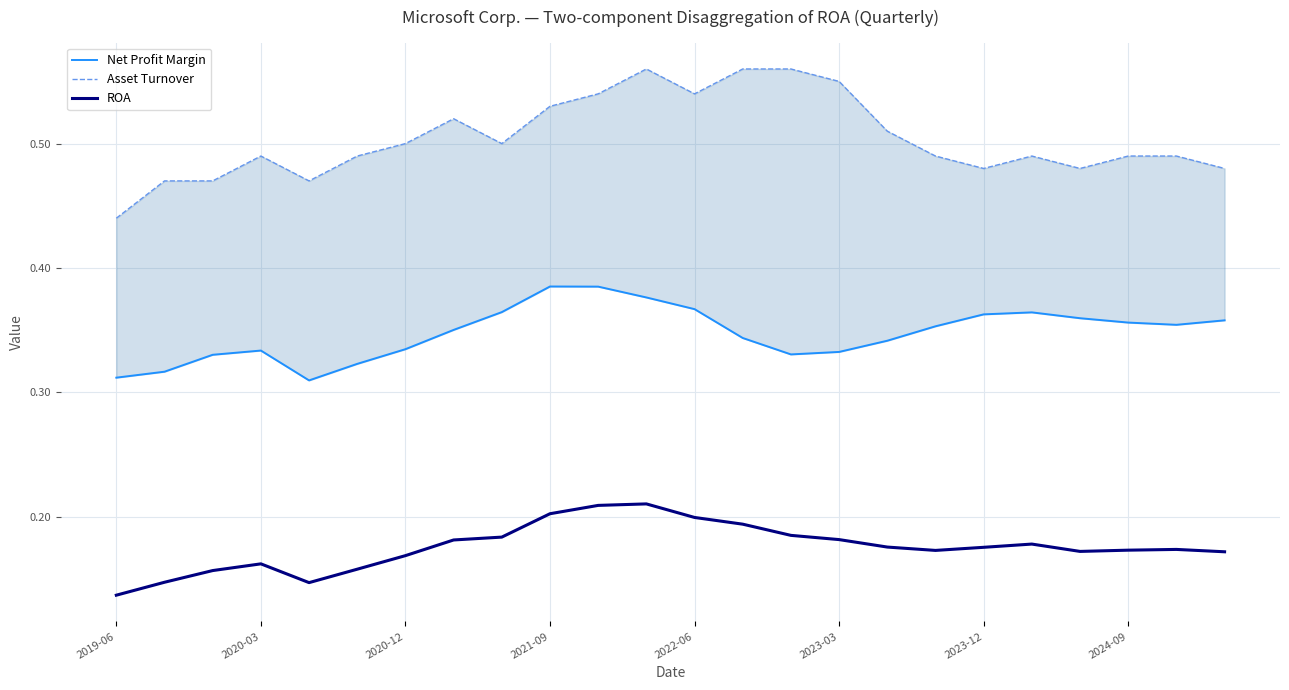

What position from the left is 17?

18